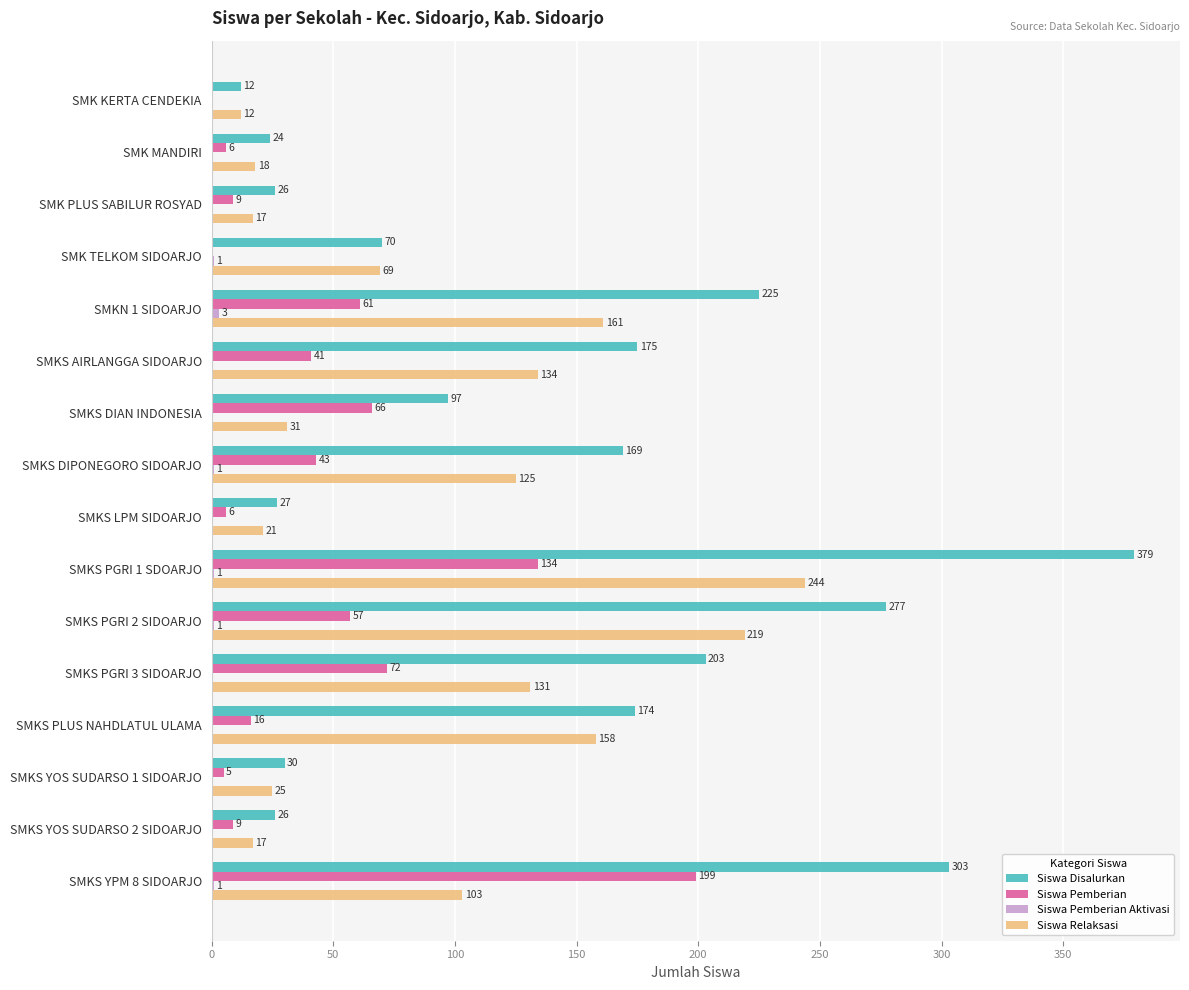

What is the sum of all Siswa Relaksasi values?

1485